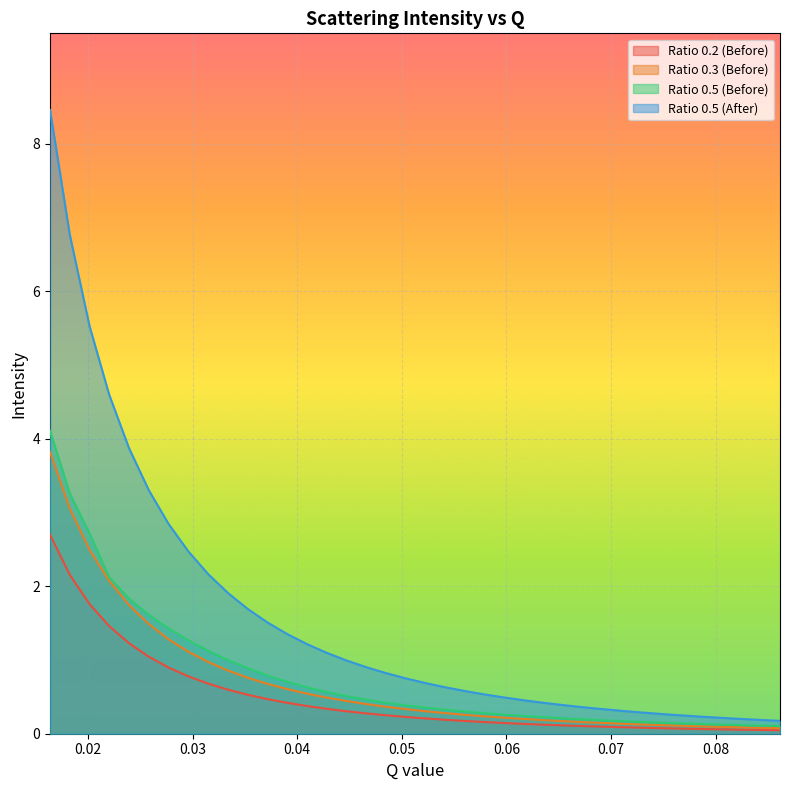

True or false: Ratio 0.2 (Before) and Ratio 0.5 (Before) cross at least once.

False